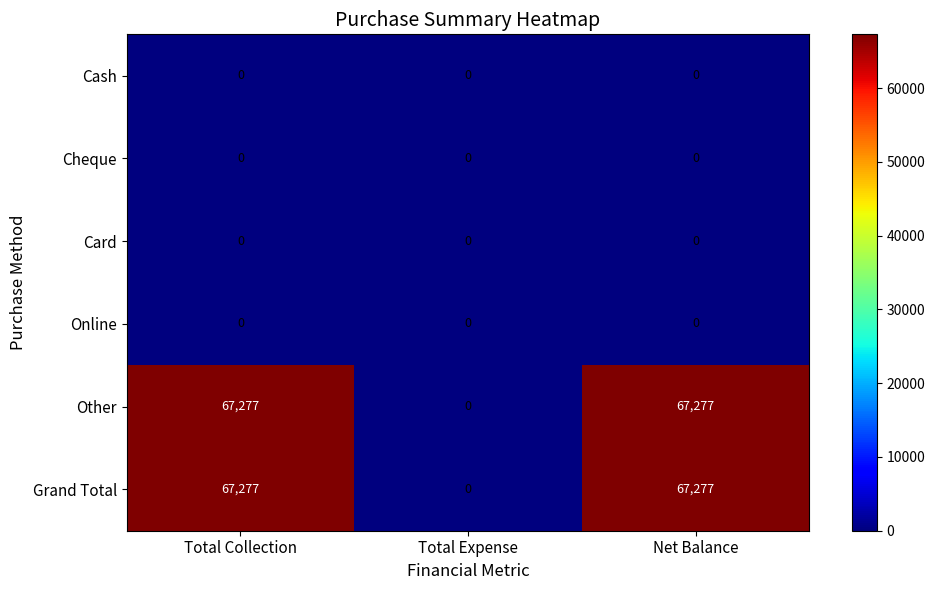

What is the difference between the highest and lowest values at Total Collection?

67277